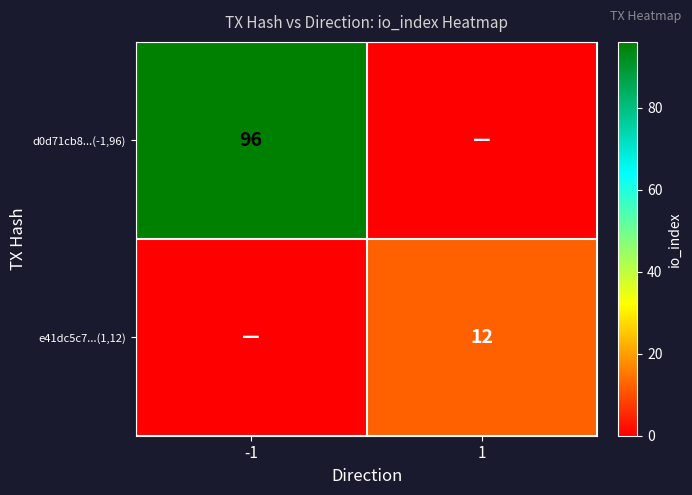

The value of d0d71cb8...(-1,96) at -1 is 40. True or false?

False